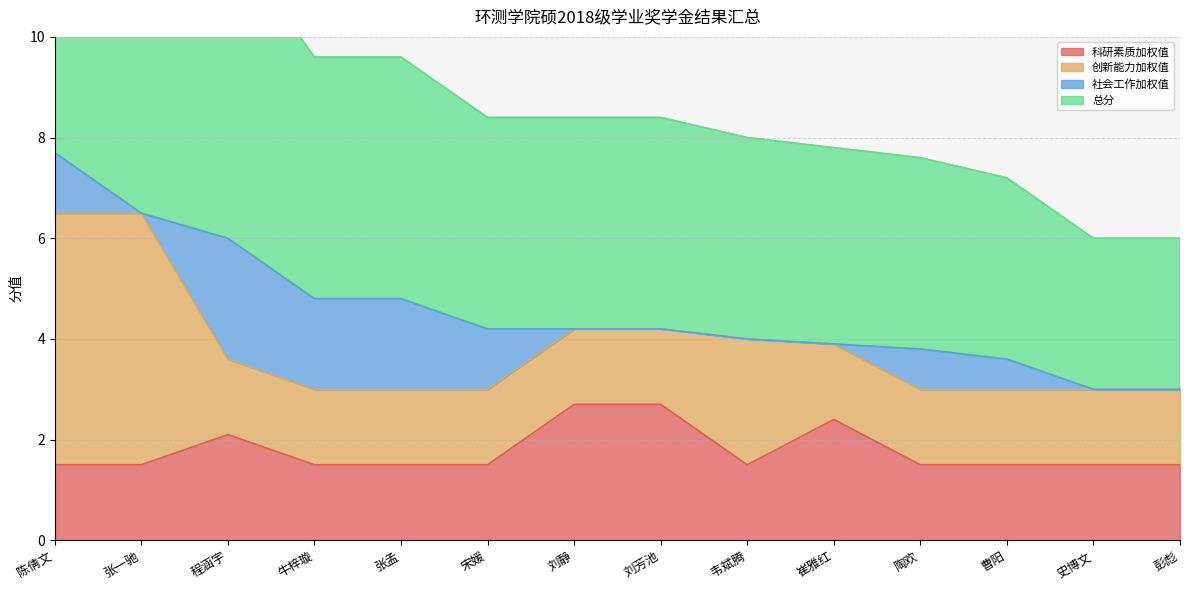

The value of 科研素质加权值 at 刘静 is 1.5. True or false?

False